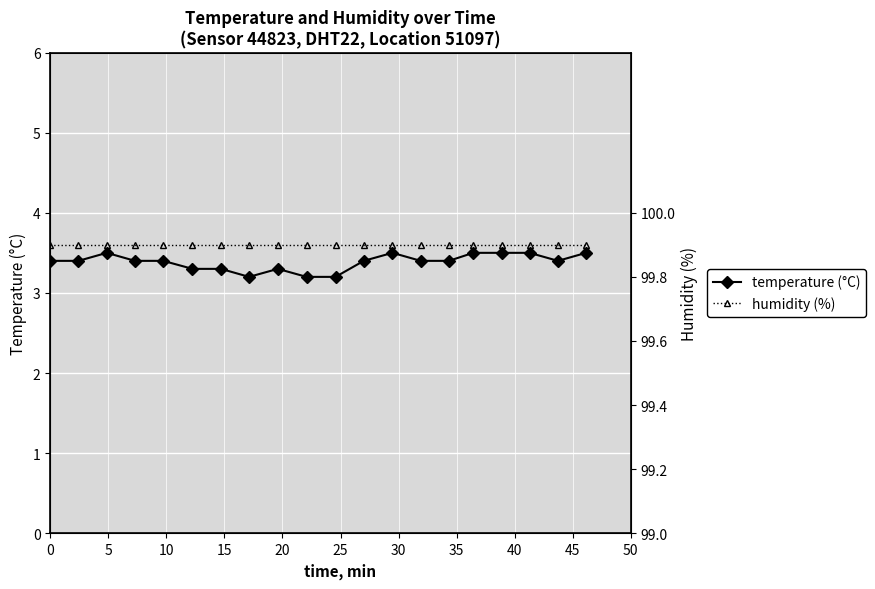

How many distinct data groups are displayed?

2